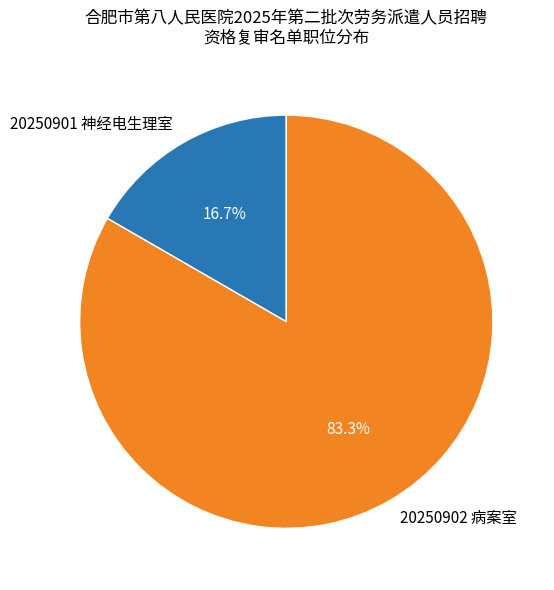

To the nearest percent, what is the combined percentage of 20250902 病案室 and 20250901 神经电生理室?

100%